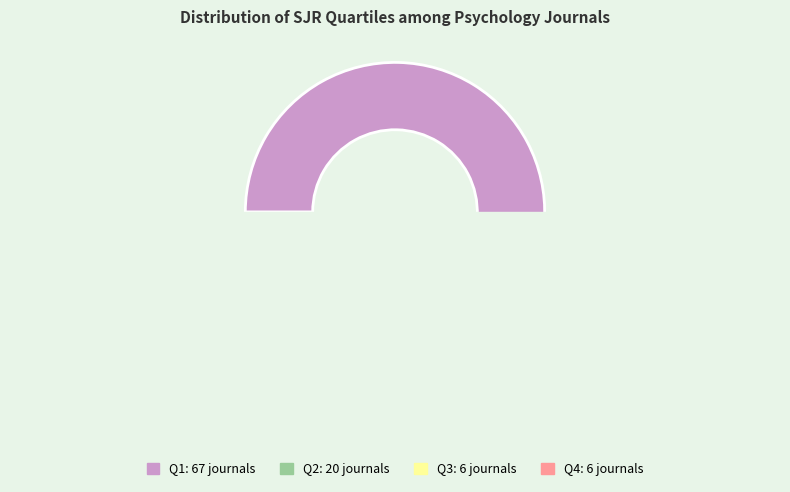

To the nearest percent, what percentage of the pie is Q3?

6%